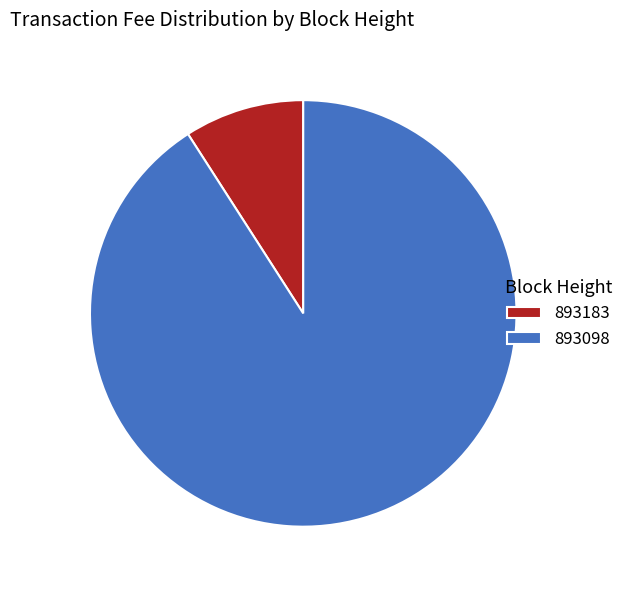

Which slice is the smallest?

893183